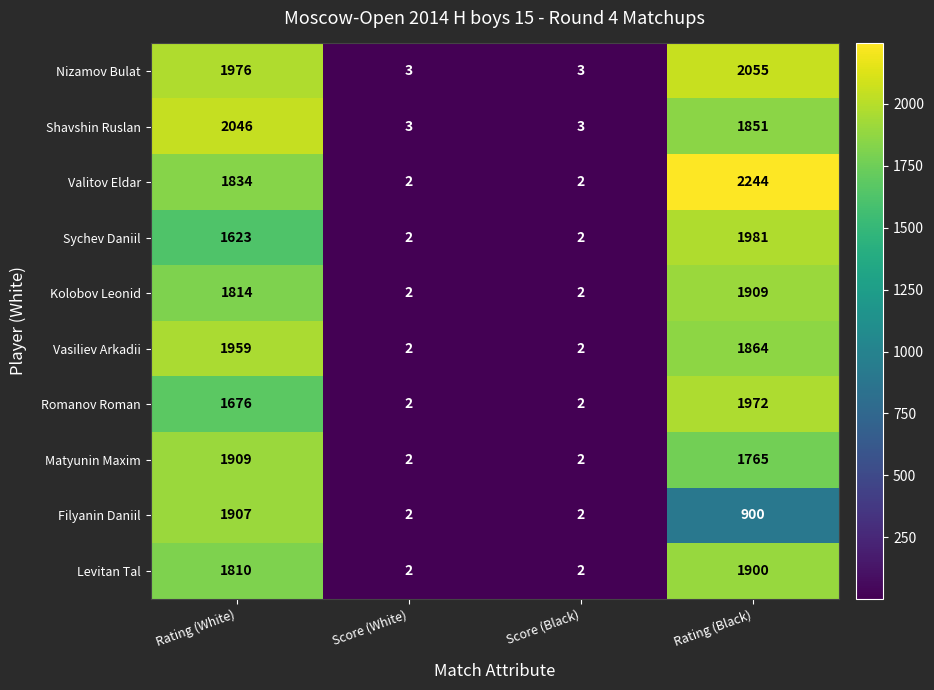

What is the difference between the Kolobov Leonid values at Rating (Black) and Rating (White)?

95